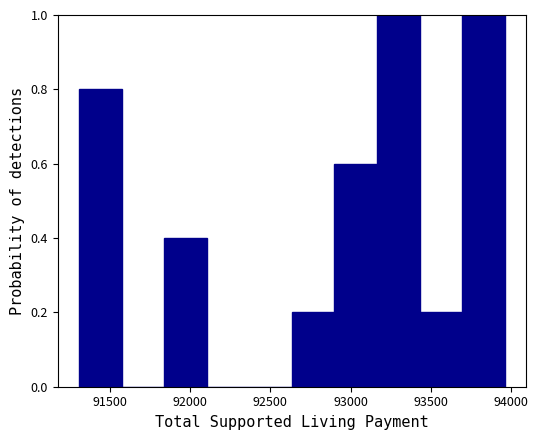

Reading left to right, list every bar in this chart as the range it spans on the x-axis followed by its height. Neither the bar edges nor the heights are printed on the chart, so give them approximately, as read against the axes.

91300 to 91550: 0.8
91550 to 91850: 0
91850 to 92100: 0.4
92100 to 92350: 0
92350 to 92650: 0
92650 to 92900: 0.2
92900 to 93150: 0.6
93150 to 93450: 1.0
93450 to 93700: 0.2
93700 to 93950: 1.0